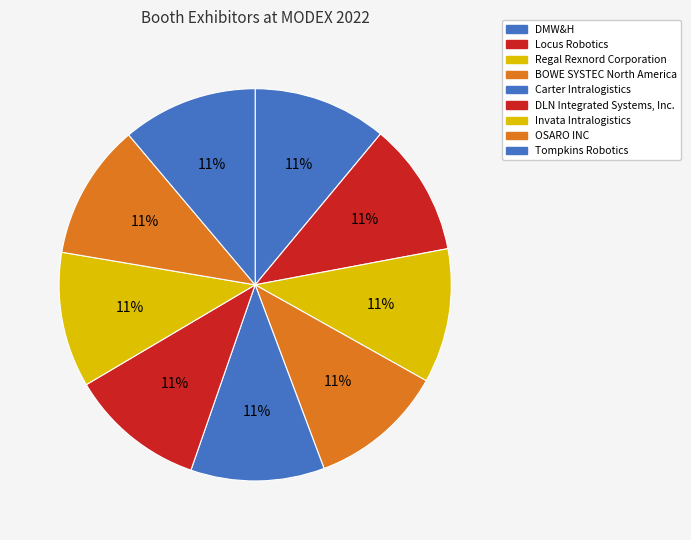

What is the ratio of the value at DMW&H to the value at BOWE SYSTEC North America?

1.0